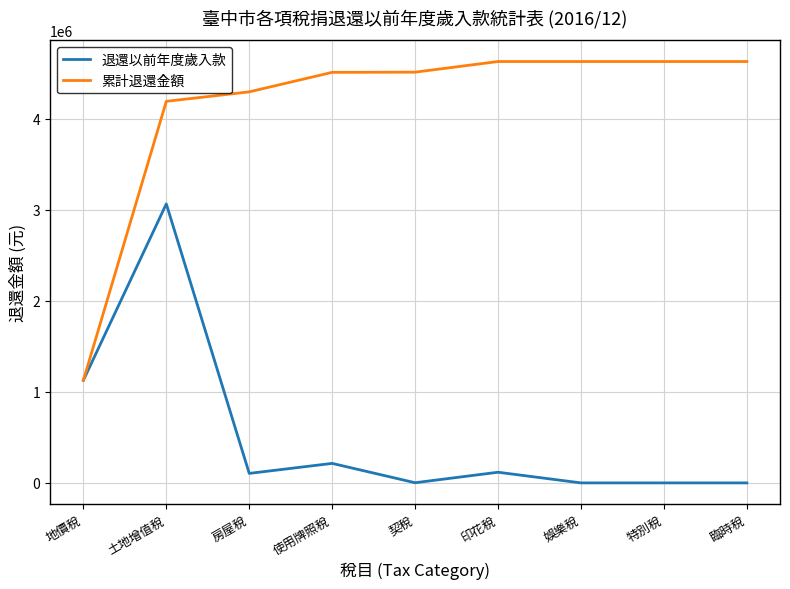

Rank the series at 娛樂稅 from lowest to highest value.

退還以前年度歲入款, 累計退還金額